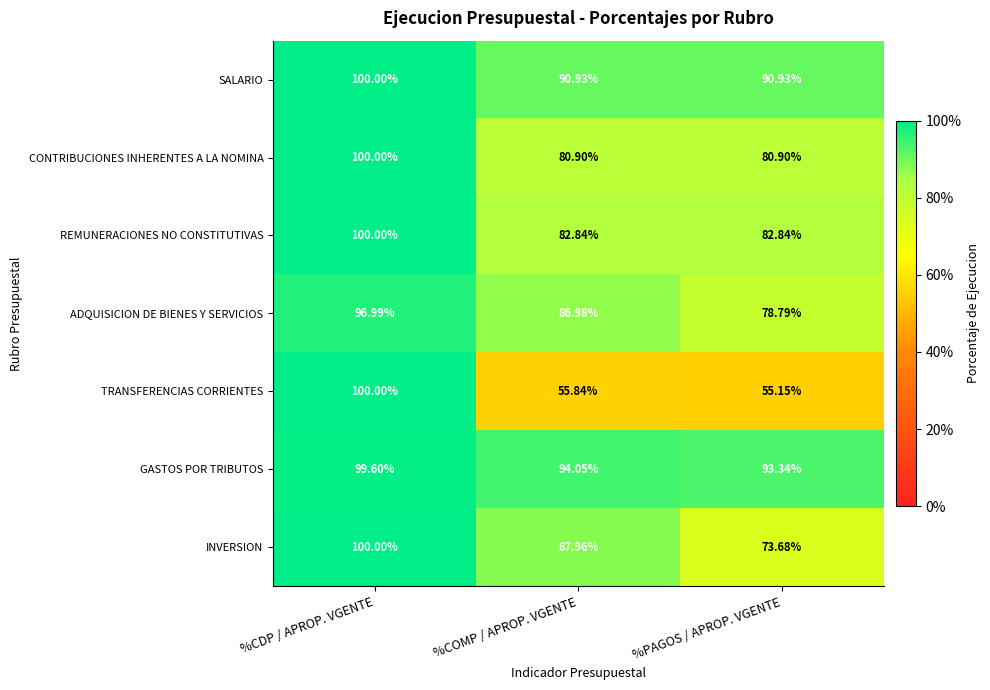

Which series changed the most between %COMP / APROP. VGENTE and %PAGOS / APROP. VGENTE?

INVERSION